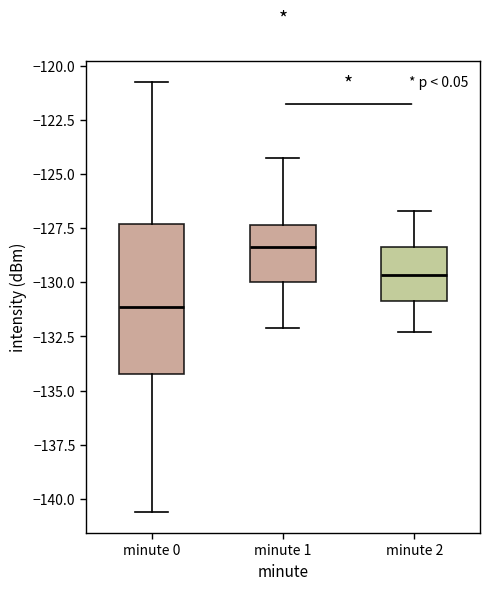

Which box's median line is the highest?

minute 1